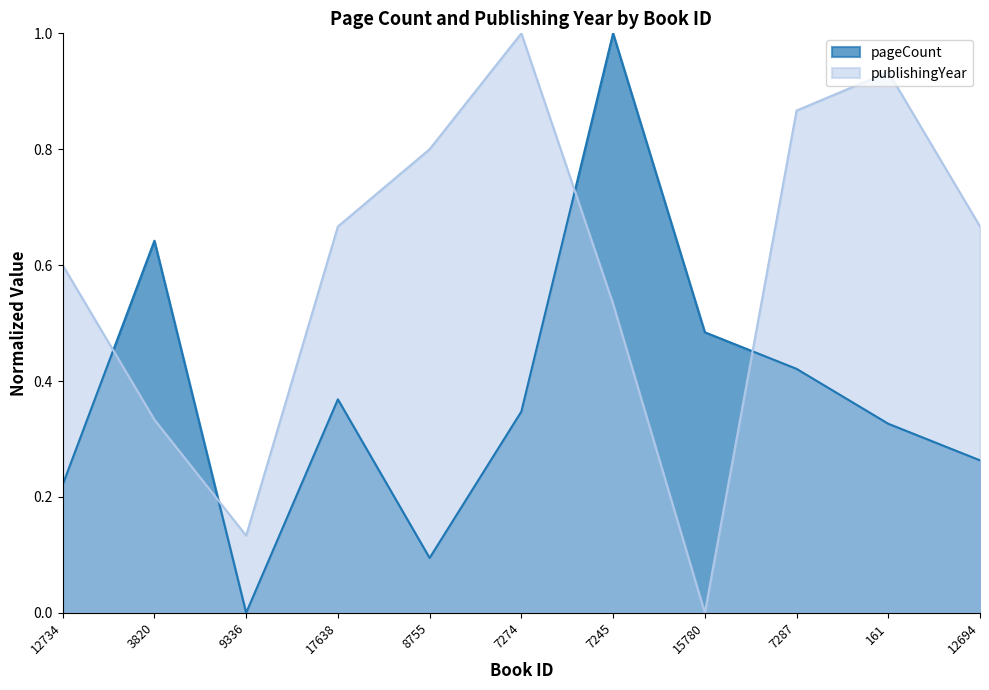

What is the value of the pageCount point at the 5th from the left?

0.1